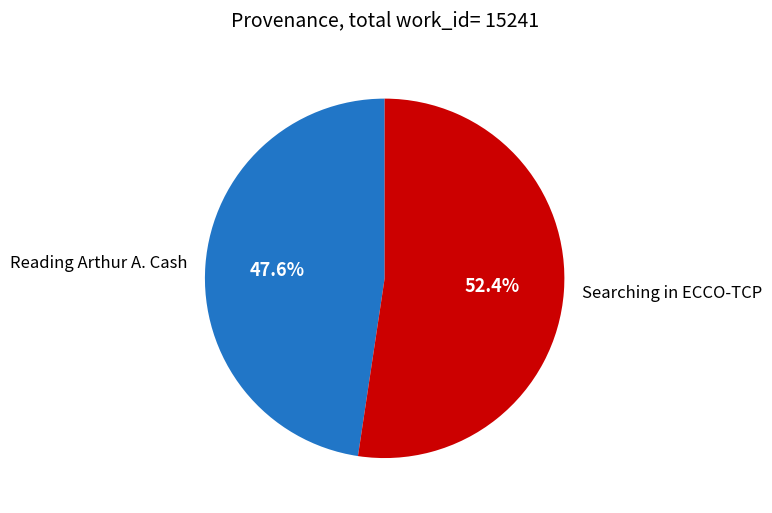

Which category has the smallest portion of the pie?

Reading Arthur A. Cash